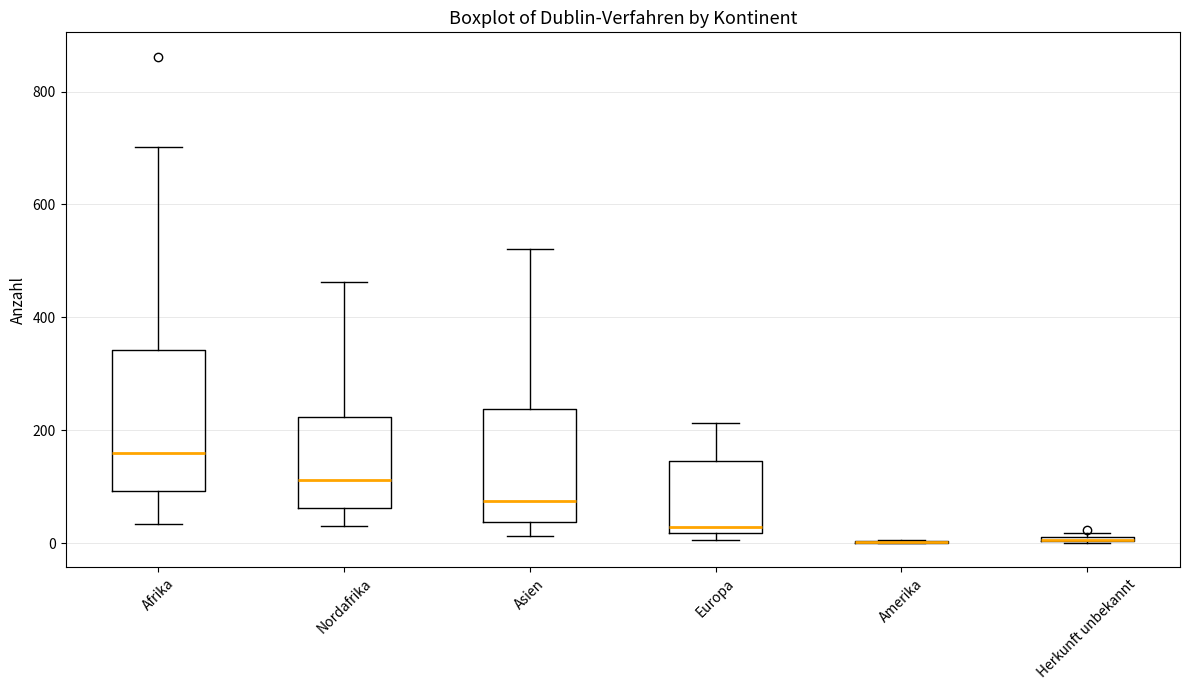

Where does the upper whisker of the box for Europa end on the y-axis? The values are not printed on the chart, so give them approximately, as read against the axis.

220